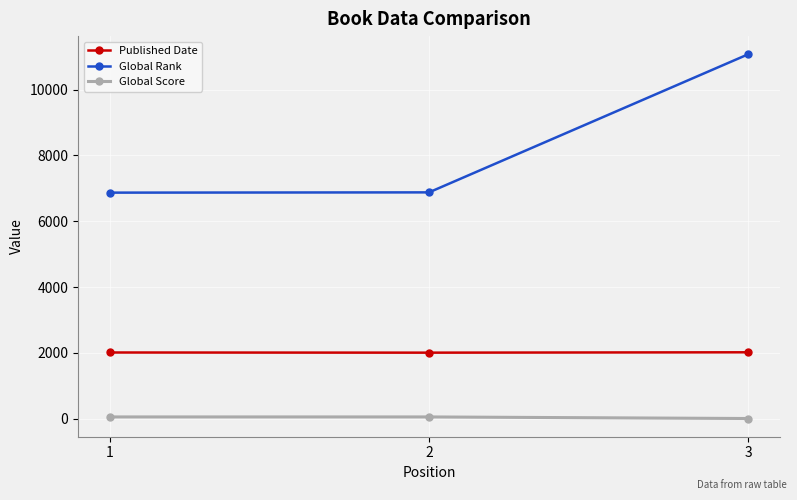

What is the highest value of the Global Rank series?

11074